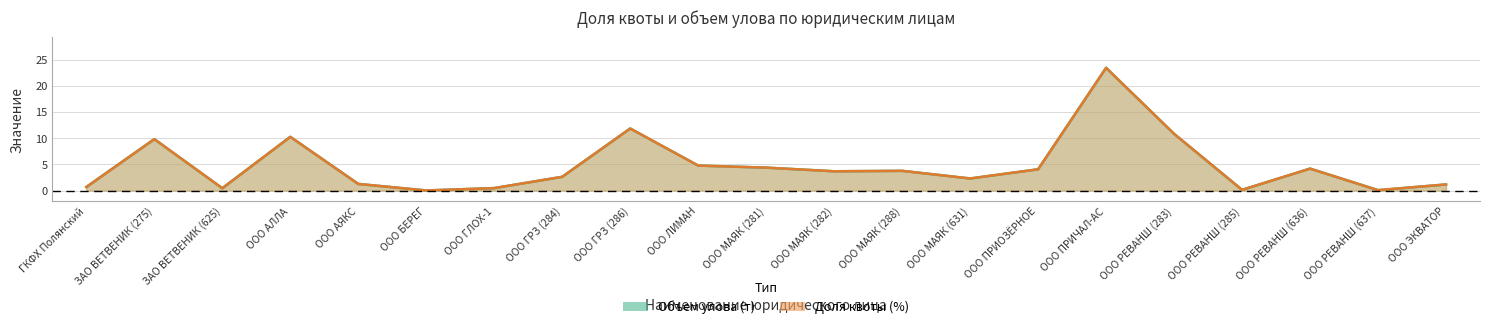

What is the label of the 4th point from the right?

ООО РЕВАНШ (285)